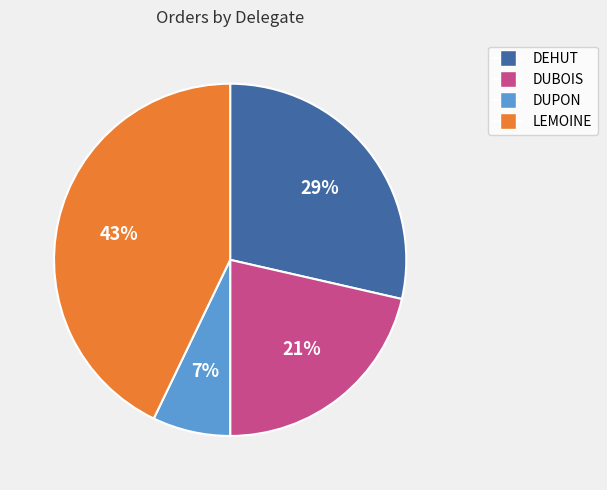

Count the number of slices in the pie.

4